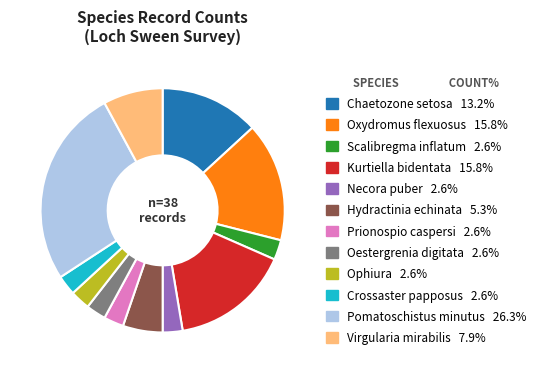

How many slices are in this pie chart?

12